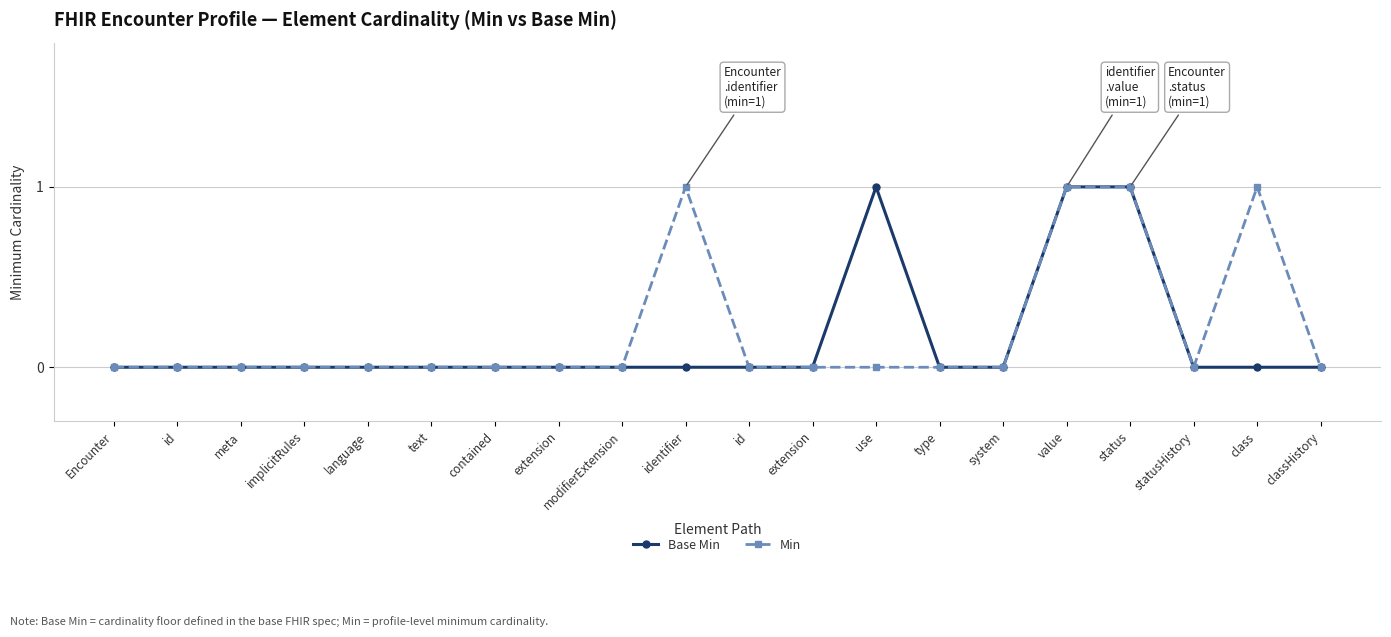

Which series has the largest total across all categories?

Min